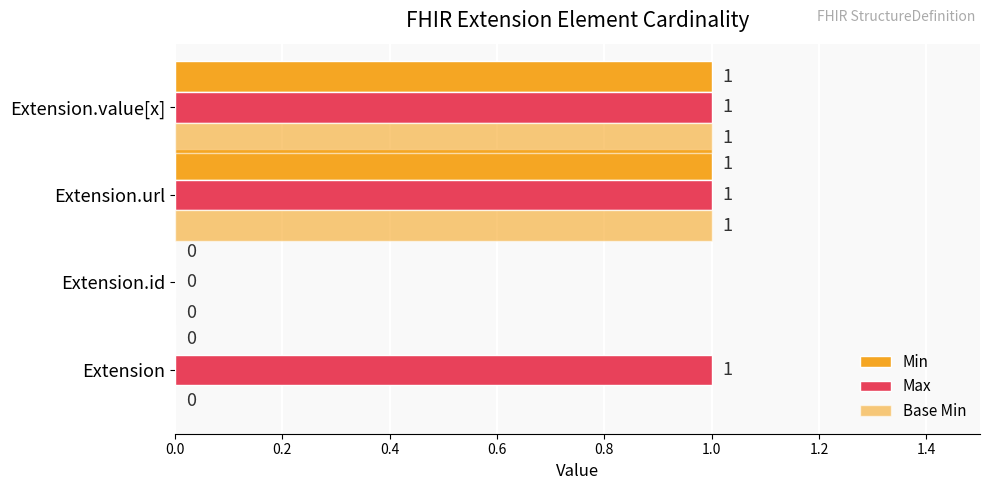

How many data points does each series have?

4